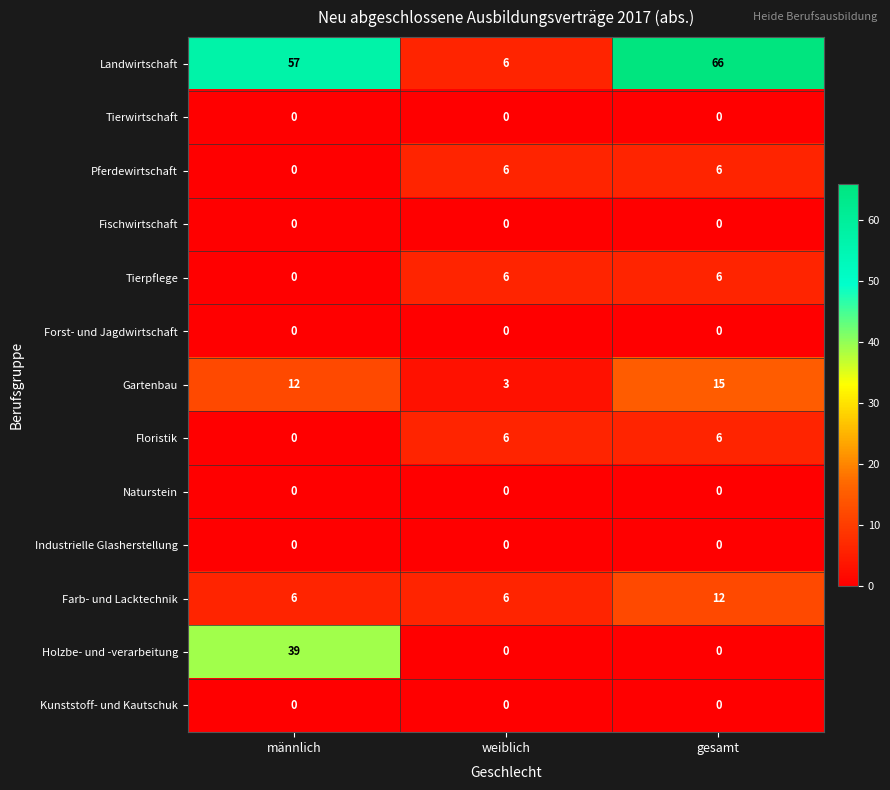

How many values in Floristik are above zero?

2